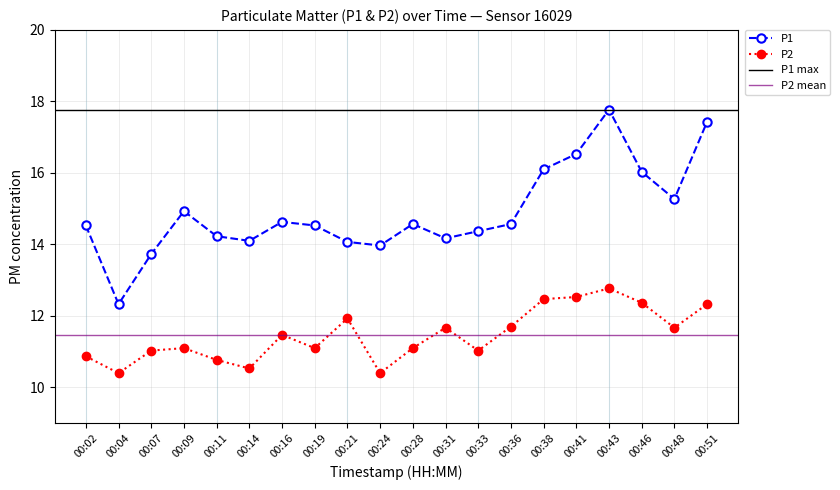

At which category is the sum across all series the highest?

00:43